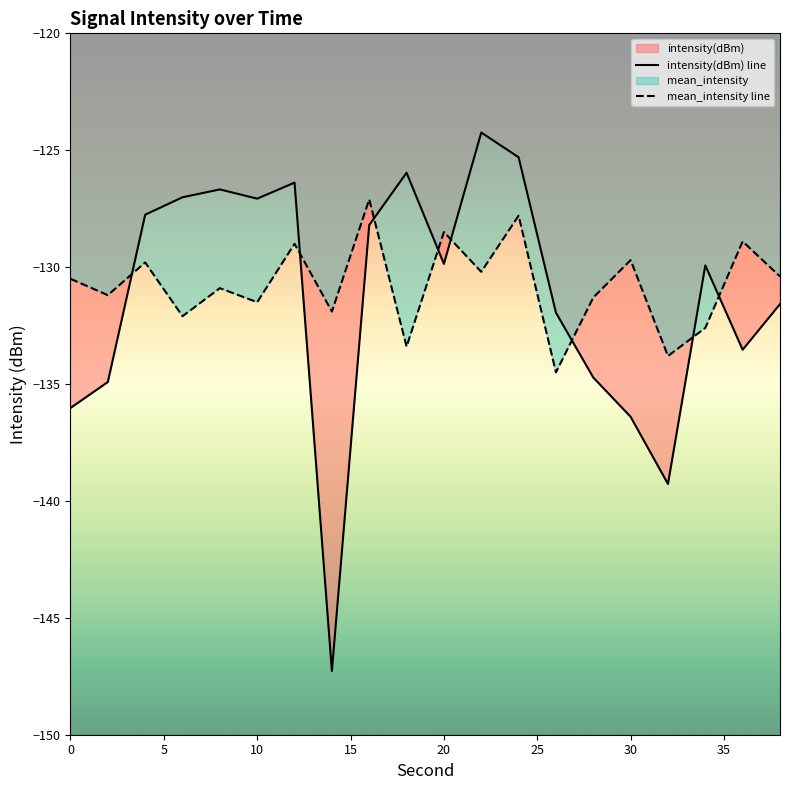

The value of intensity(dBm) at 36 is -133.5. True or false?

True